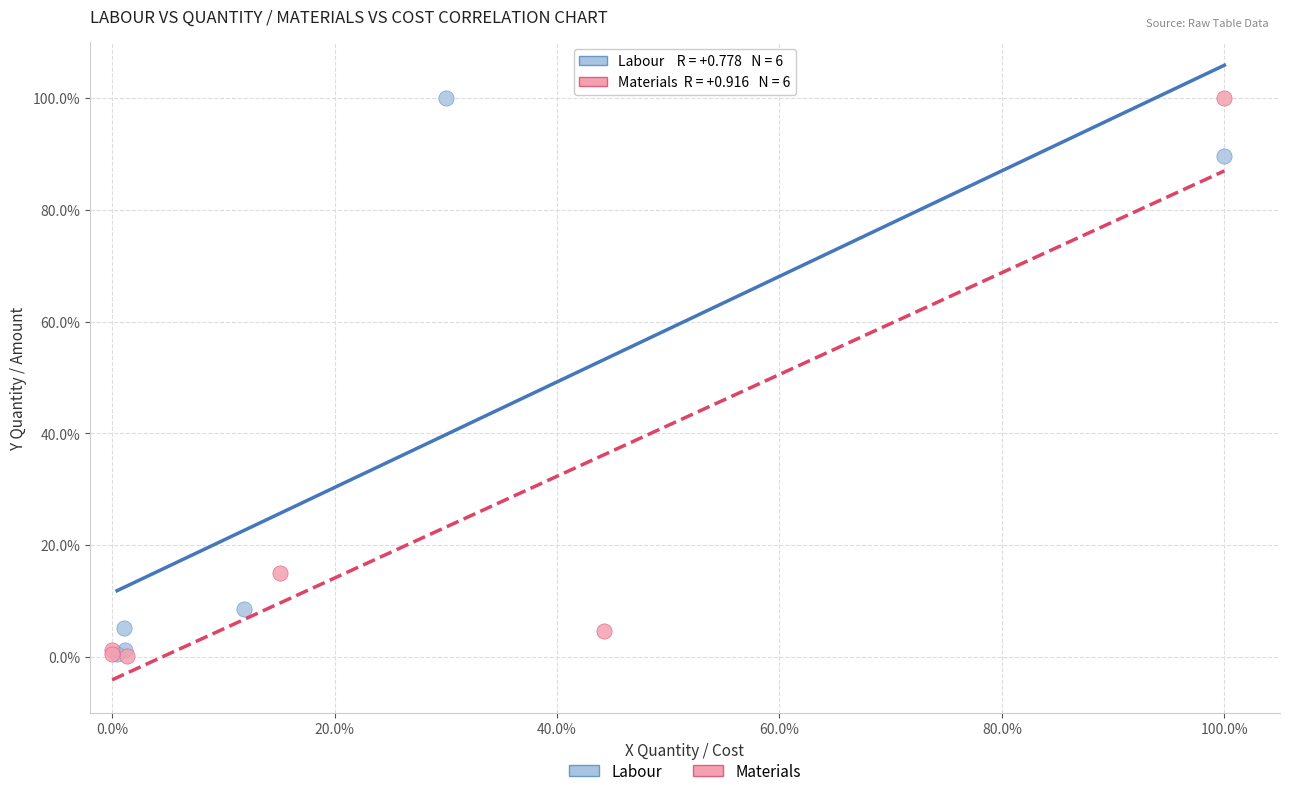

What are all the series names shown in the legend?

Labour, Materials